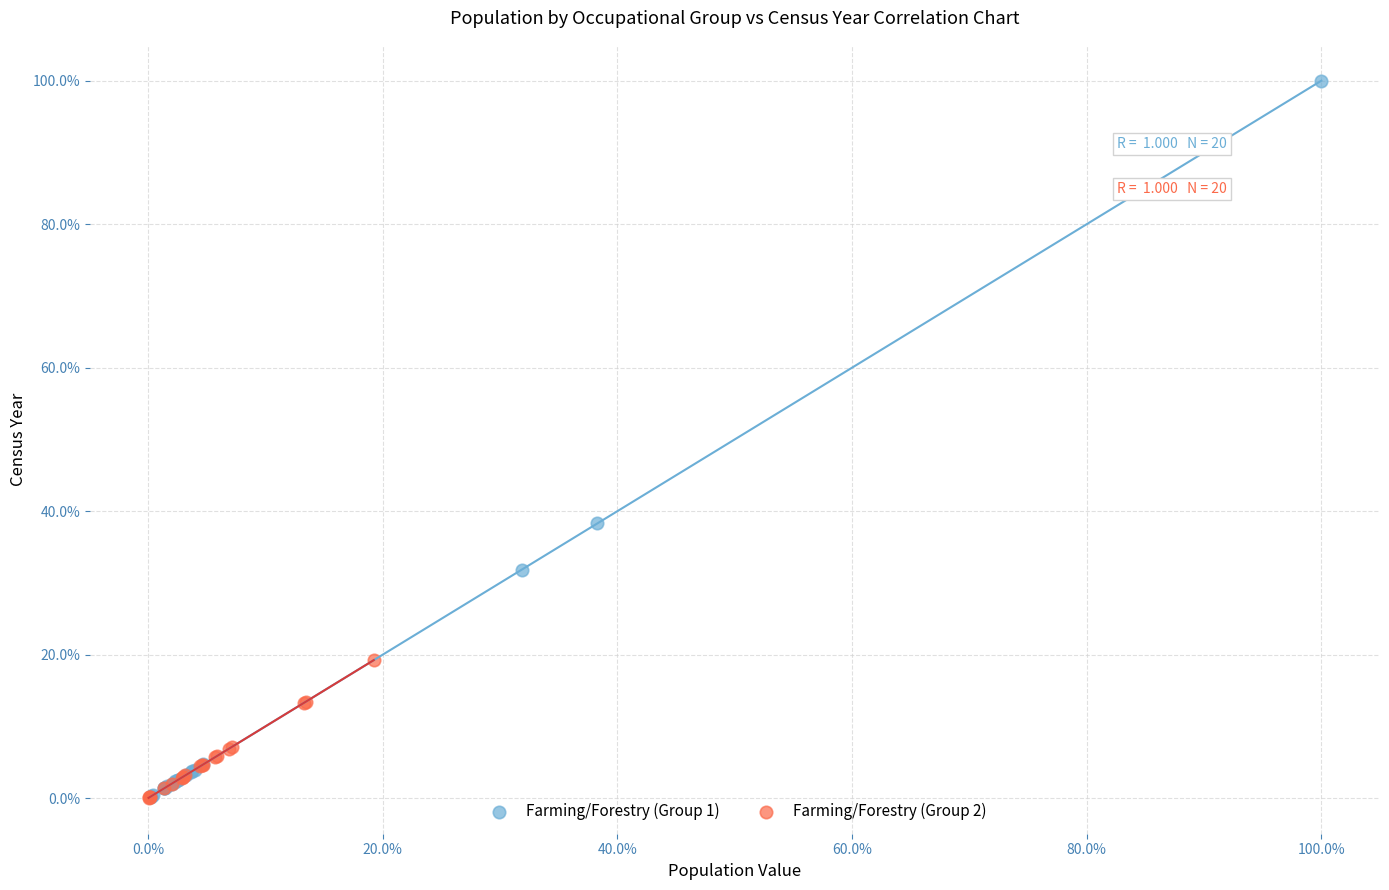

Which series has the largest Y range (max minus min)?

Farming/Forestry (Group 1)